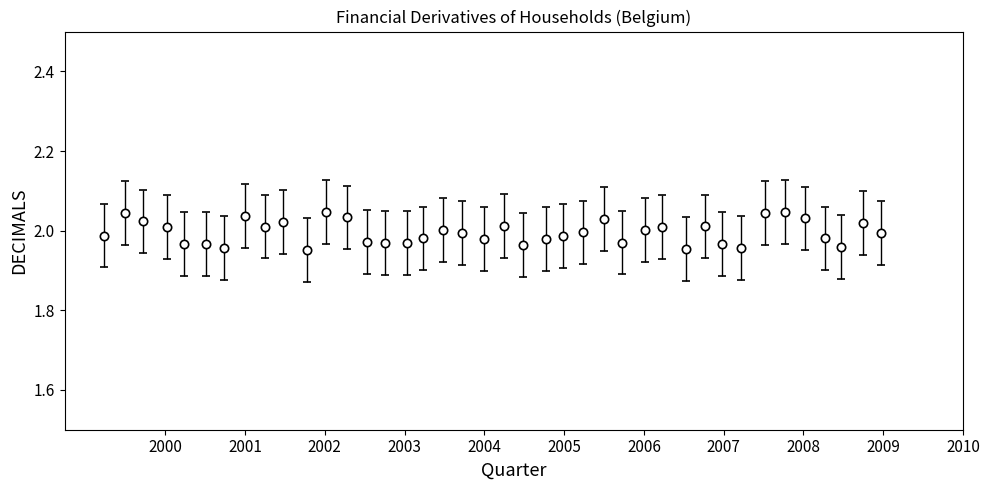

What is the sum of all values?

79.8